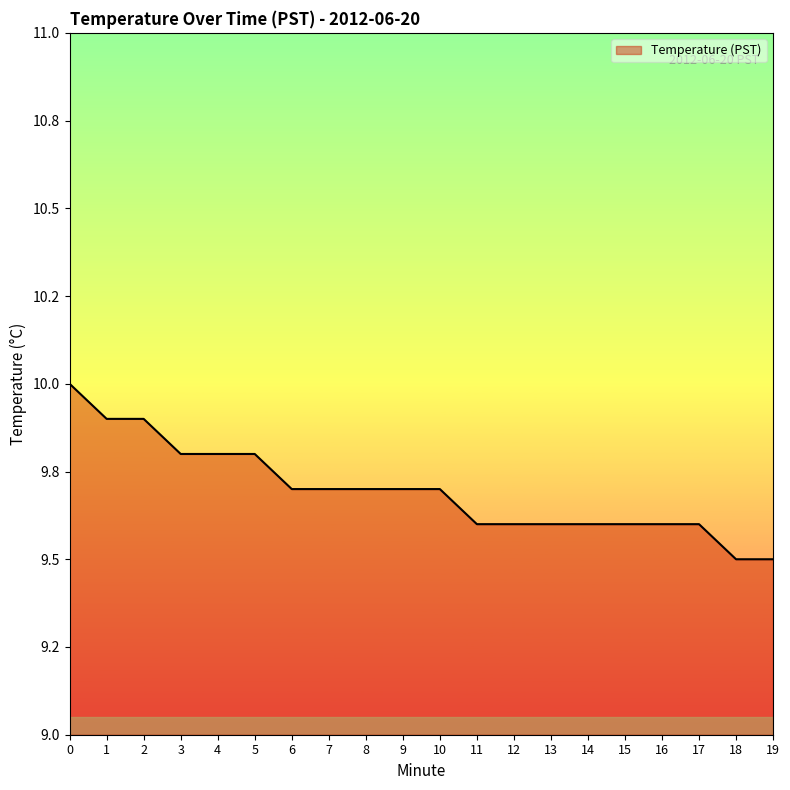

Where is the data nearest to the value 9?

18